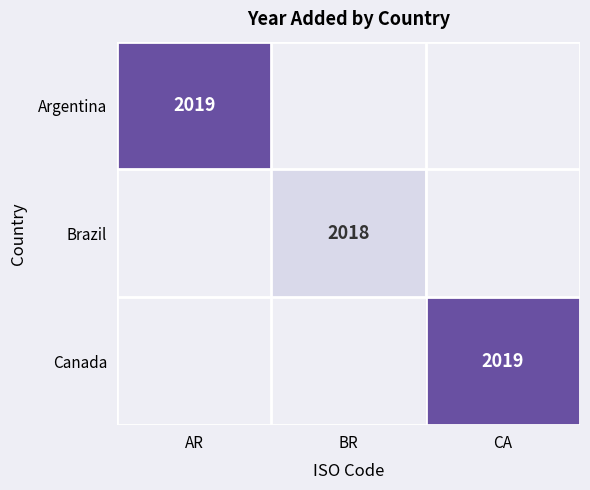

Which label corresponds to the smallest value in the chart?

BR